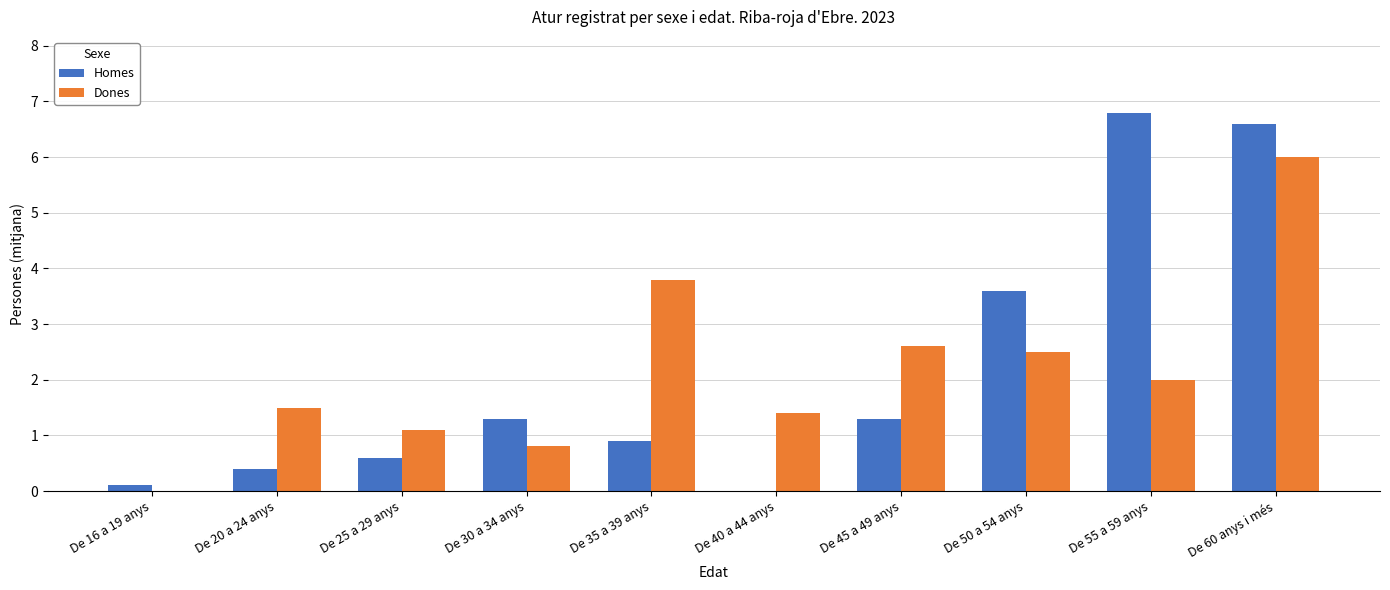

What is the sum of all Homes values?

21.6